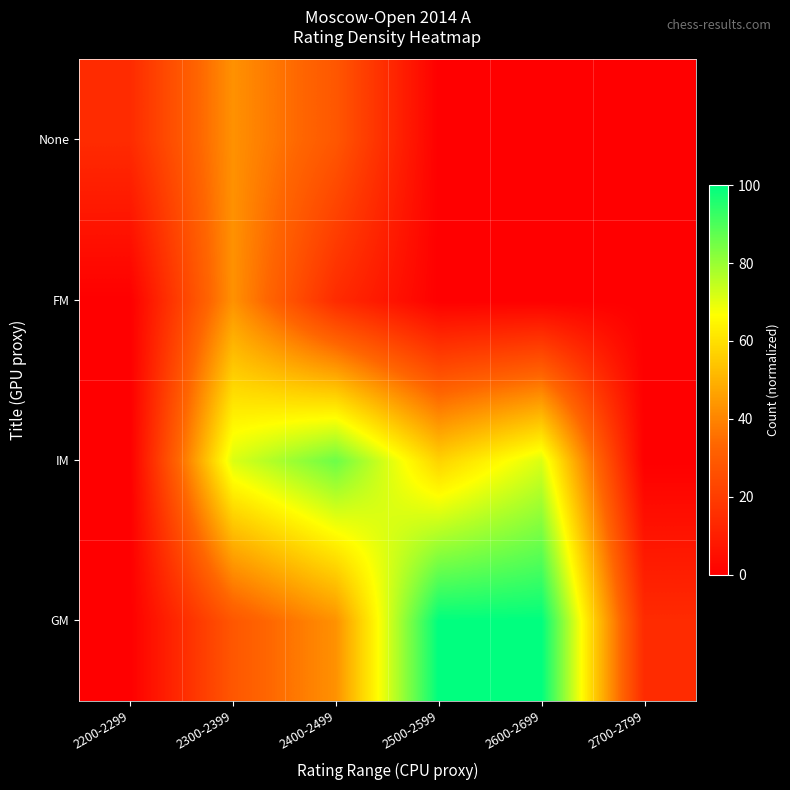

What is the total value across all series at 2700-2799?

14.3